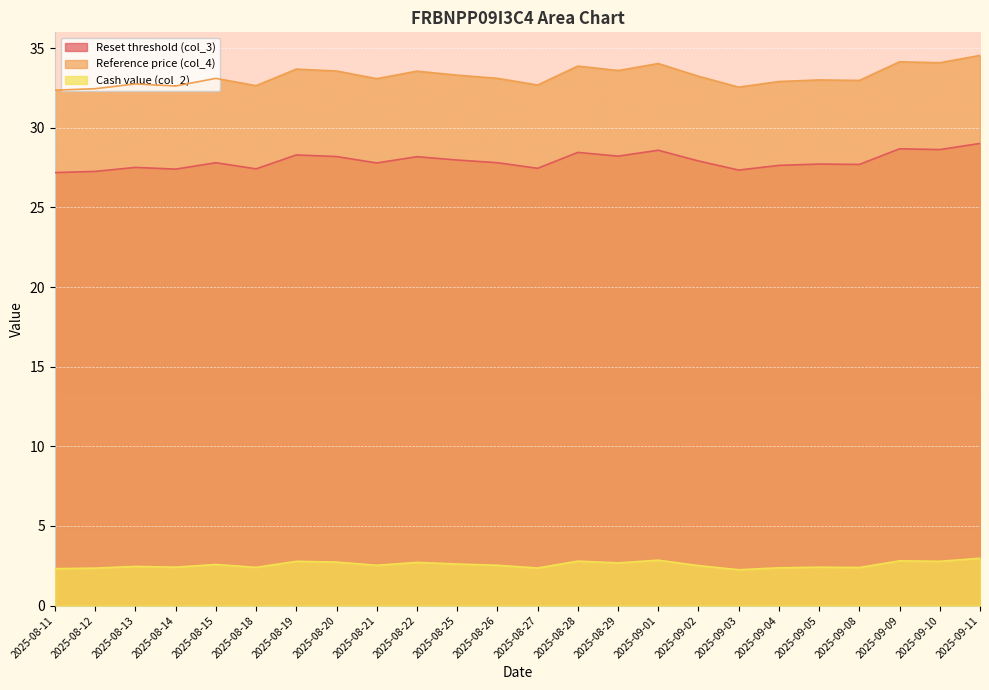

What is the label of the 5th point from the left?

2025-08-15